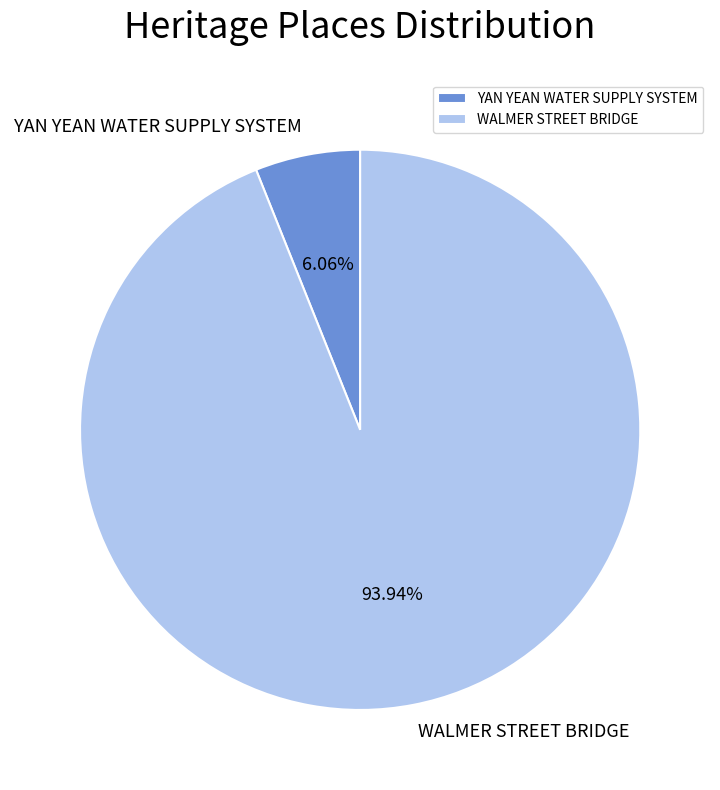

Which category has the smallest portion of the pie?

YAN YEAN WATER SUPPLY SYSTEM